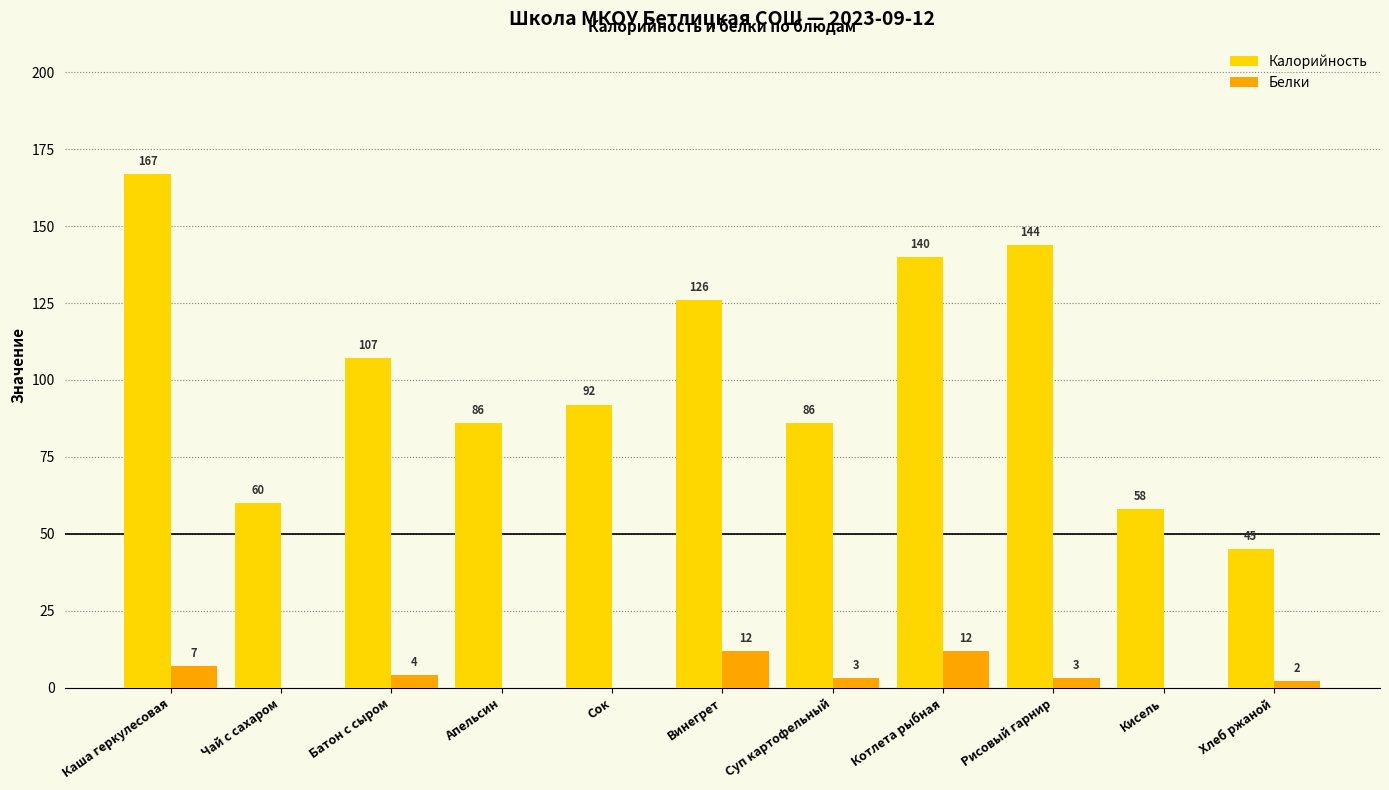

Count the Белки values in the range 0 to 7.

9